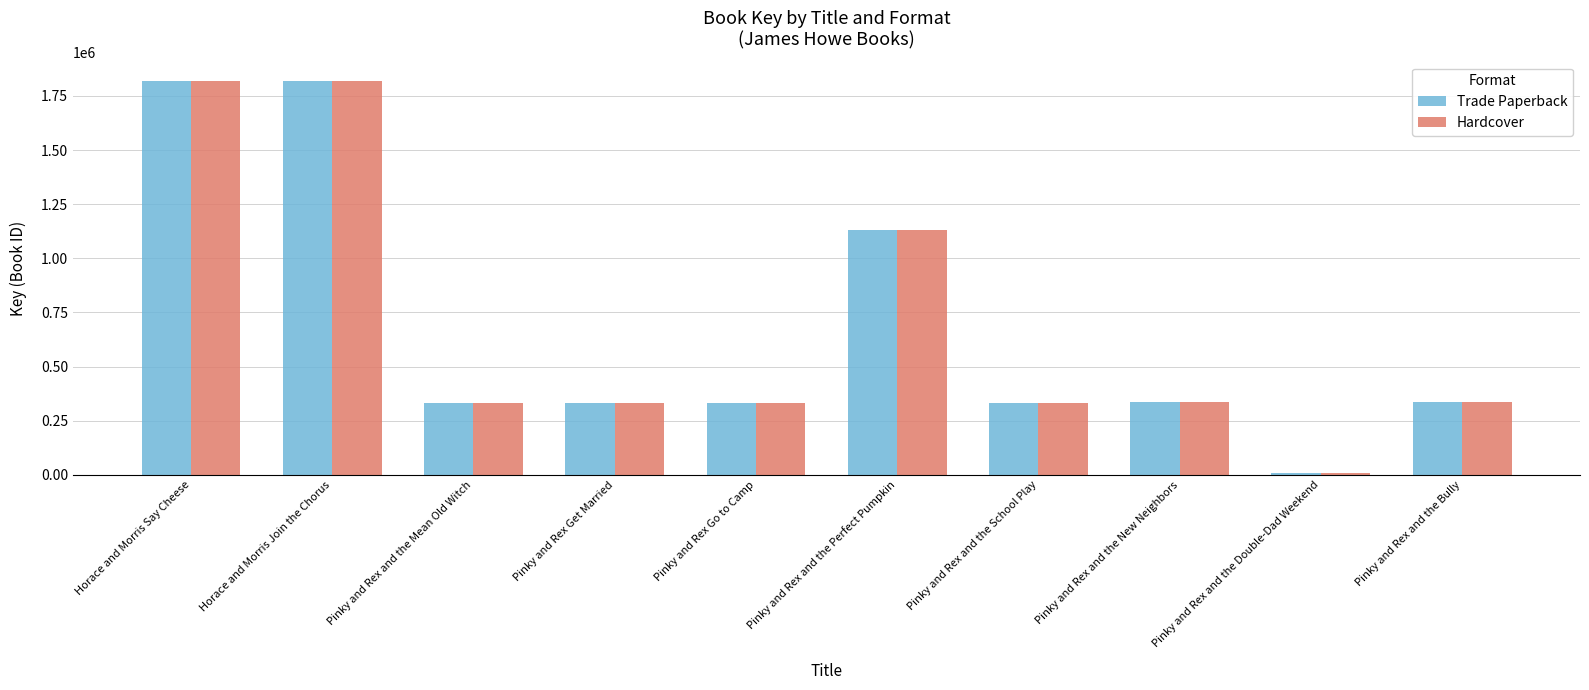

What is the difference between the maximum and minimum values in the Hardcover series?

1811473